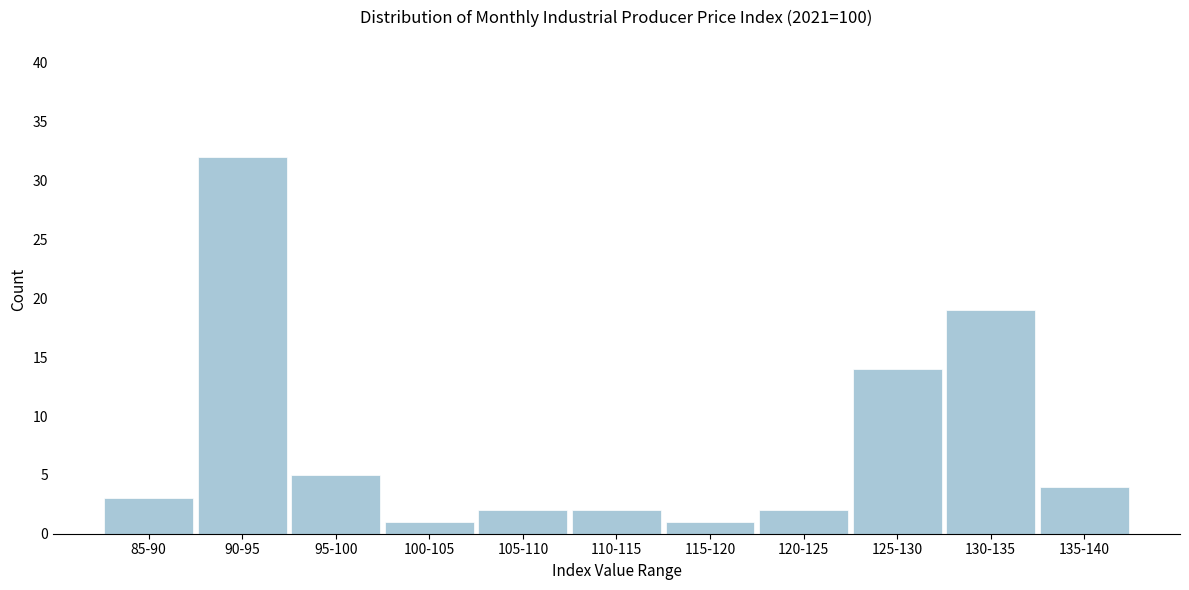

Reading left to right, extract all data points from this chart.

3	32	5	1	2	2	1	2	14	19	4